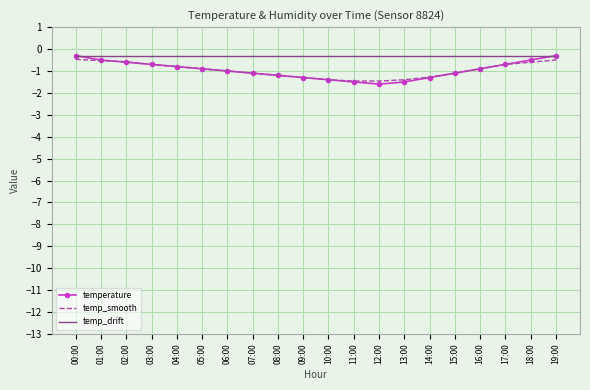

What is the total value across all series at 15:00?

-2.5